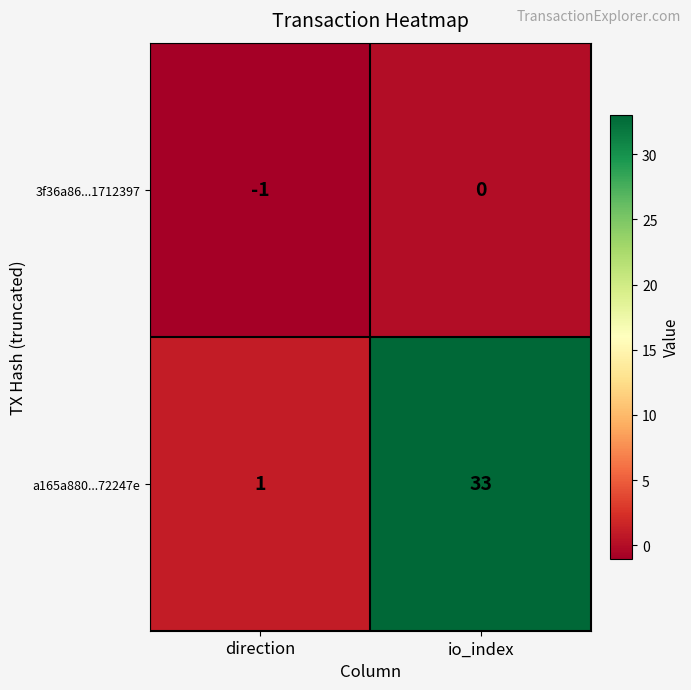

At how many categories does at least one series exceed 20?

1